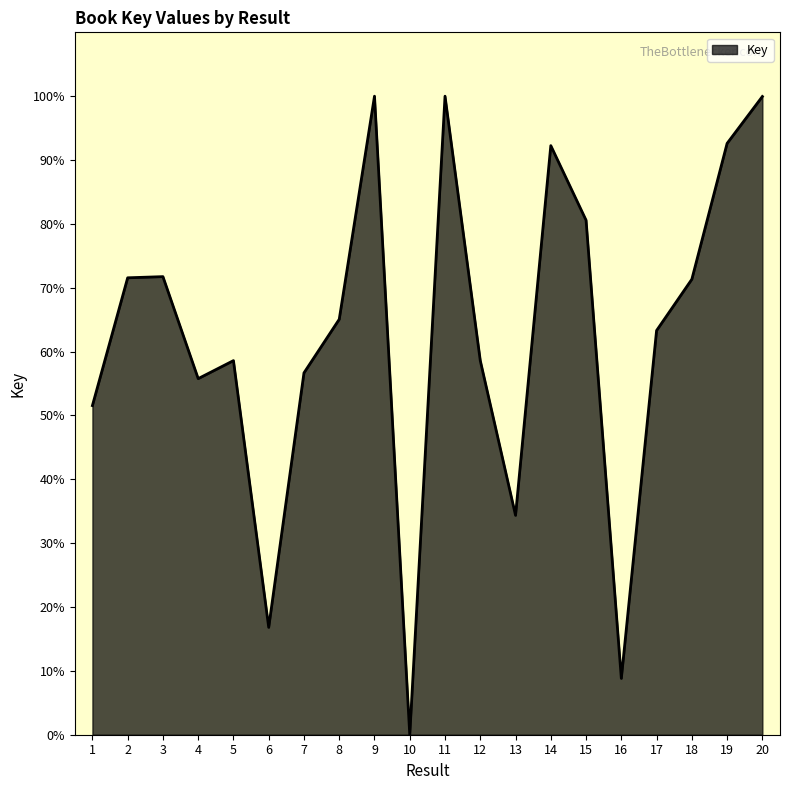

True or false: the data shows 25.4 at 9.

False